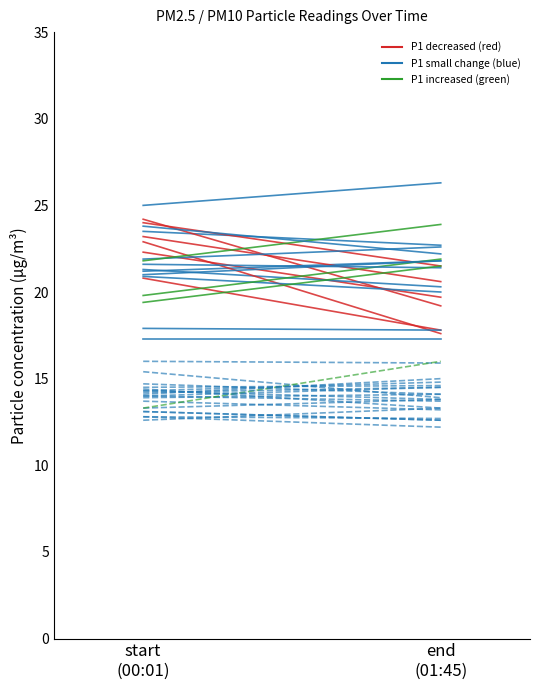

At how many categories does at least one series exceed 21?

2